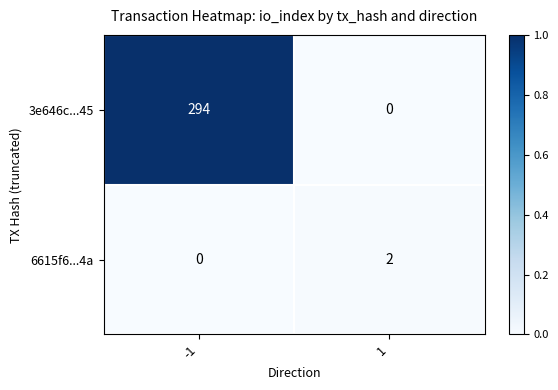

Reading left to right, list all the values displayed in this chart.

3e646c...45: 294	0
6615f6...4a: 0	2